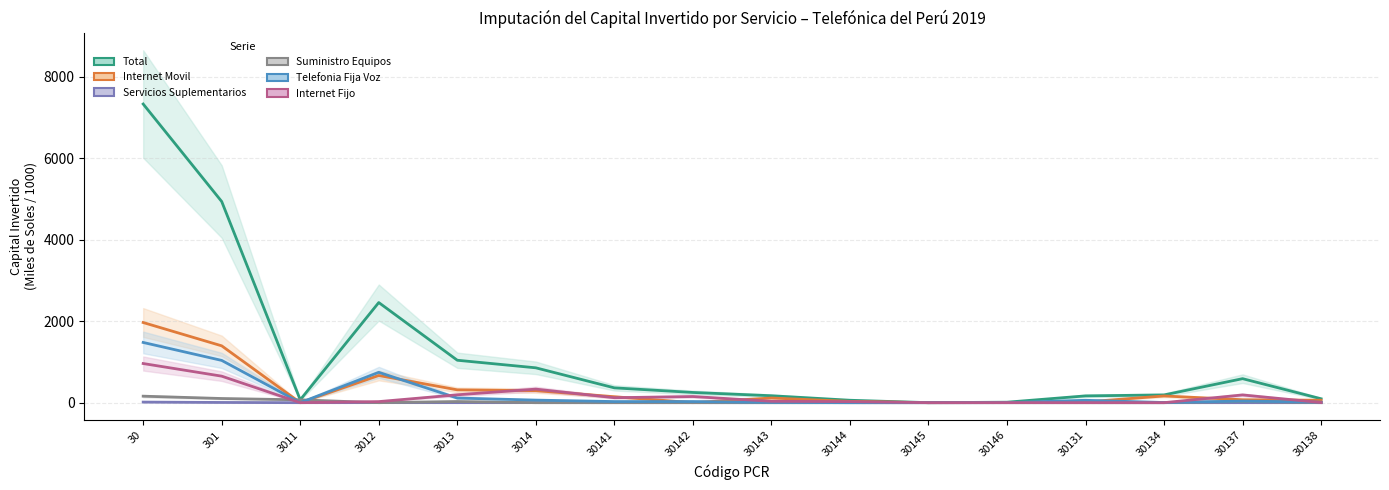

At how many categories does at least one series exceed 589?

5